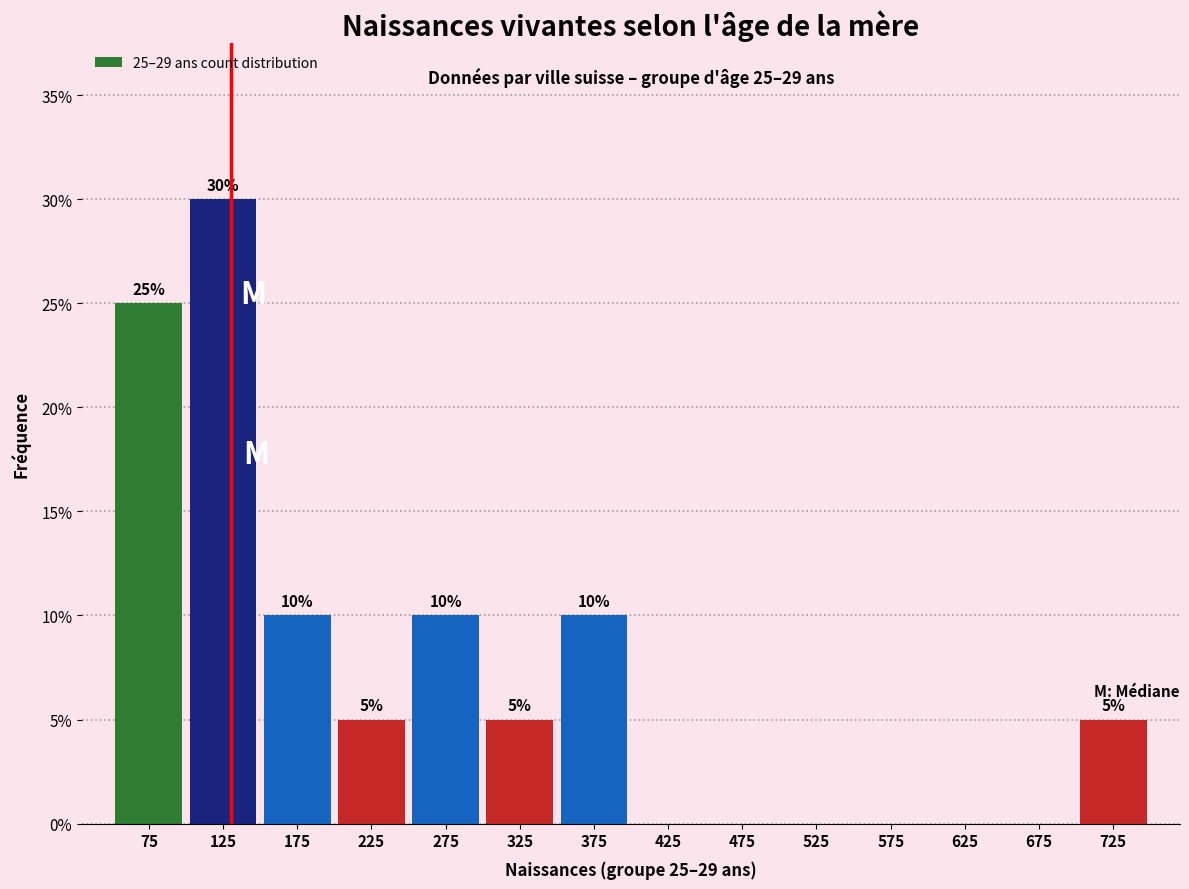

Which range on the x-axis has the tallest bar?

100 to 150